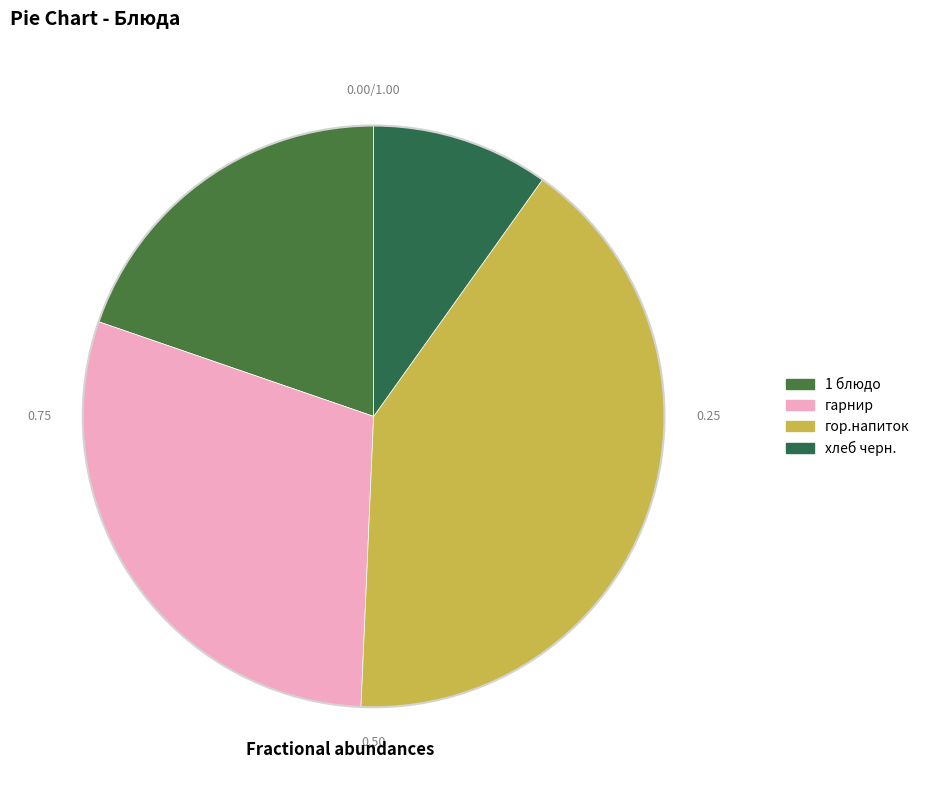

True or false: гор.напиток accounts for 41% of the total.

True